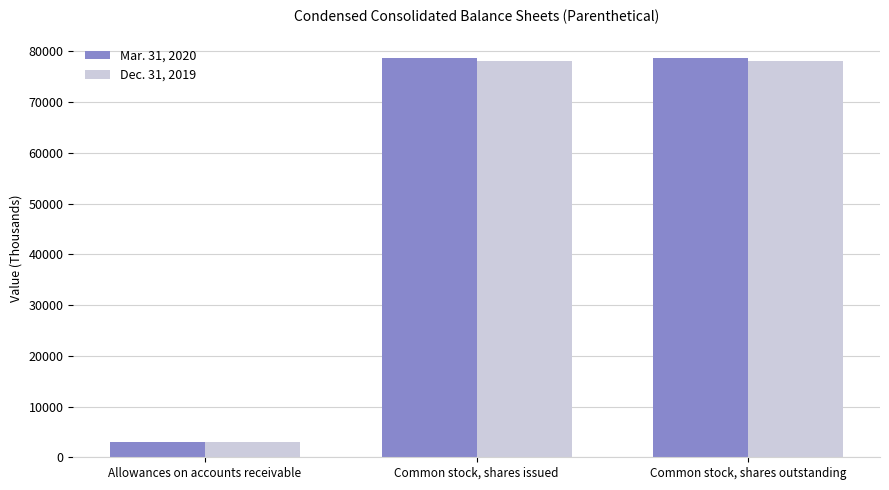

Reading left to right, list all the values displayed in this chart.

Mar. 31, 2020: 3020	78652	78652
Dec. 31, 2019: 2919	78005	78005